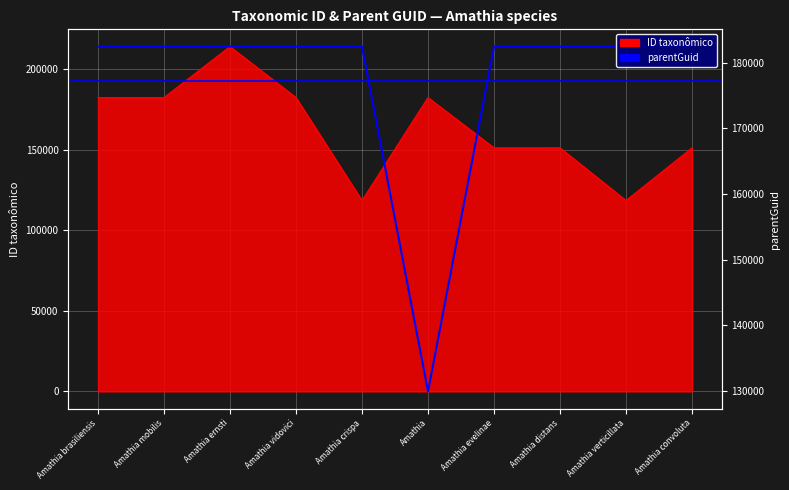

What is the difference between the maximum and minimum values?

52547